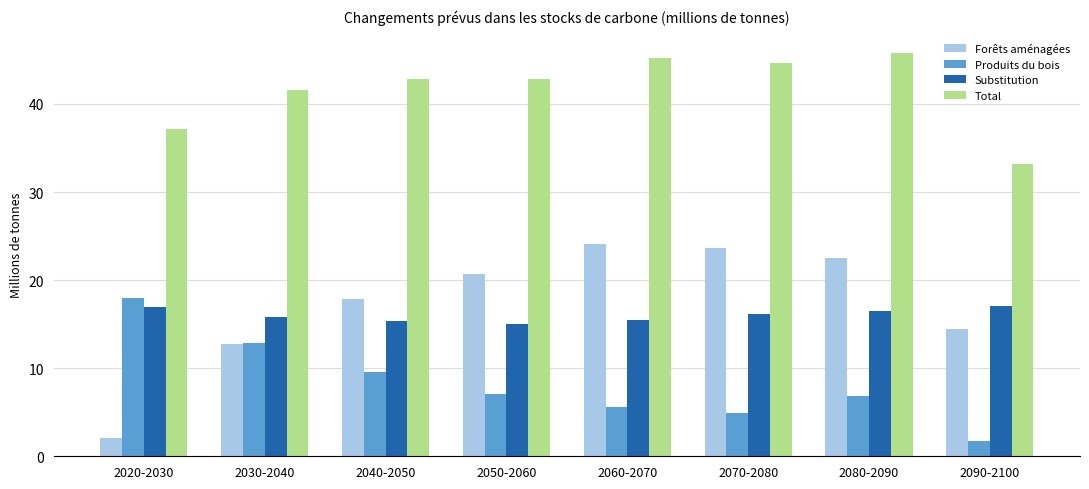

Which series has the largest range (max minus min)?

Forêts aménagées